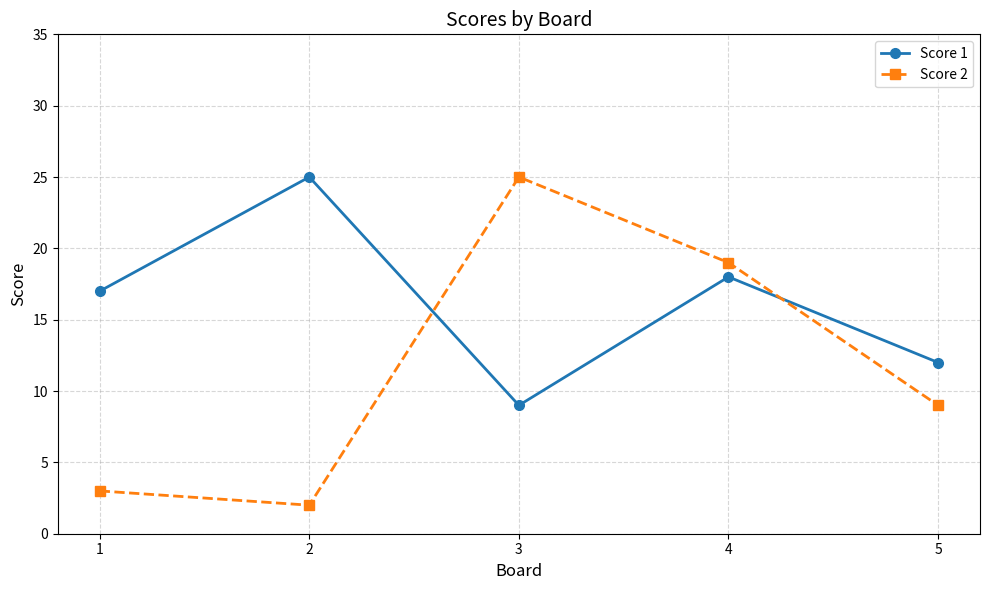

What is the value of the Score 1 point at the 2nd from the left?

25